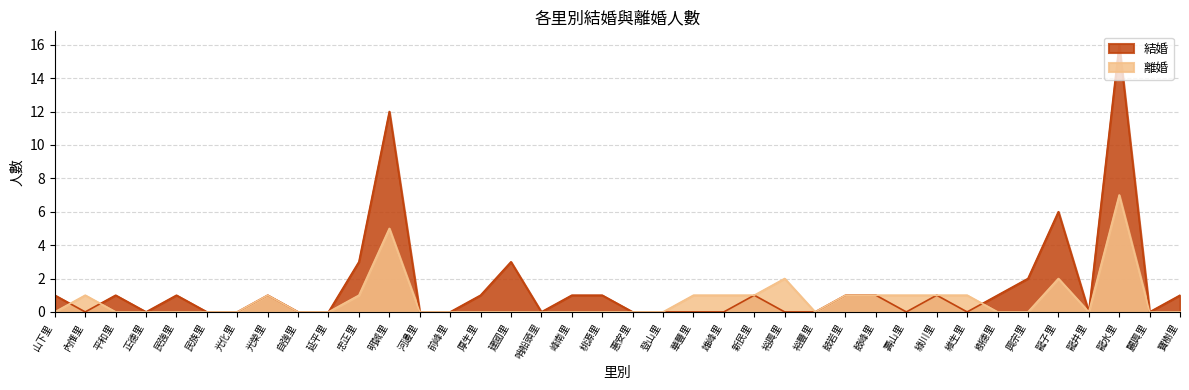

Does the chart have visible grid lines?

Yes